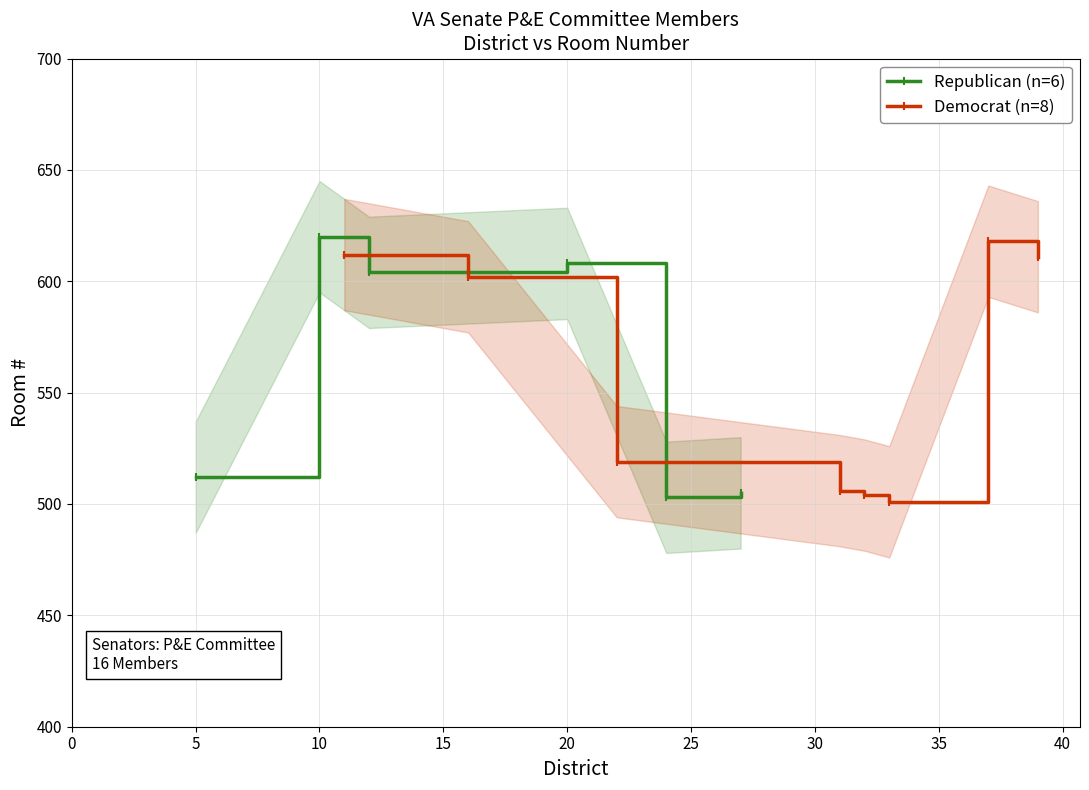

Which category has the highest value in the Republican (n=6) series?

10